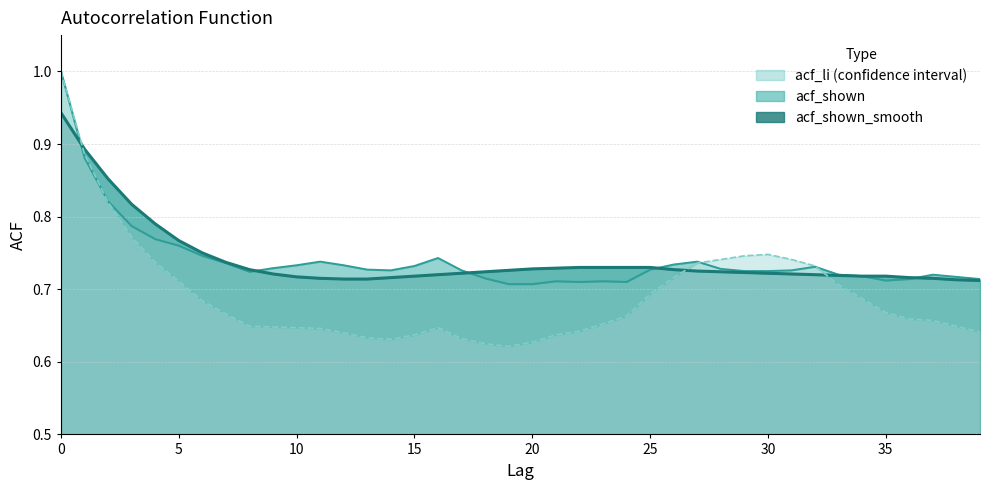

What is the average value of the acf_li series?

0.7